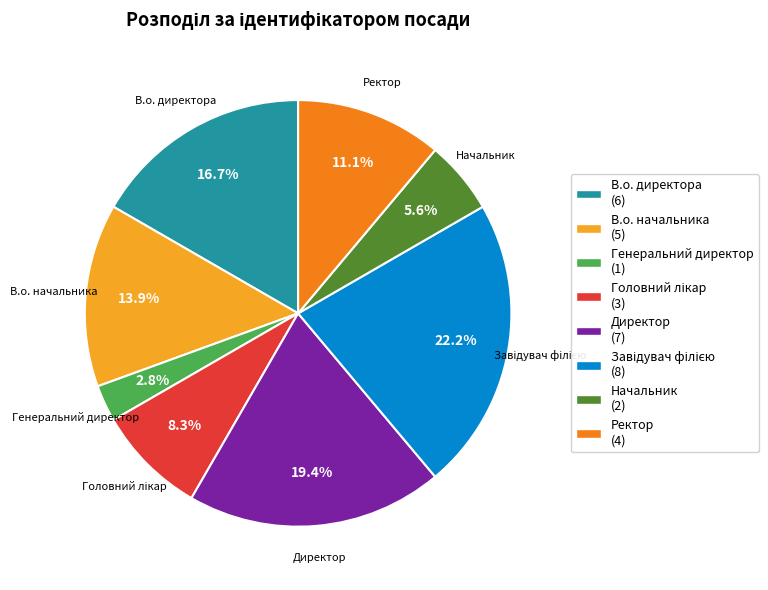

Approximately how many times larger is the value at В.о. начальника (5) compared to Генеральний директор (1)?

5.0